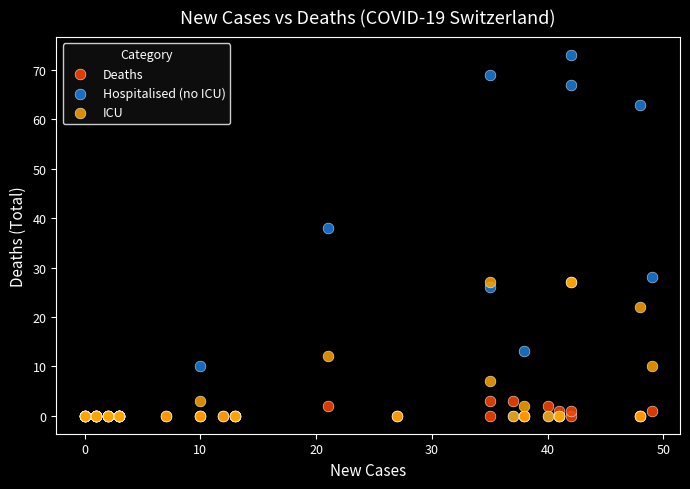

In the Hospitalised (no ICU) series, what Y value is closest to 36?

38